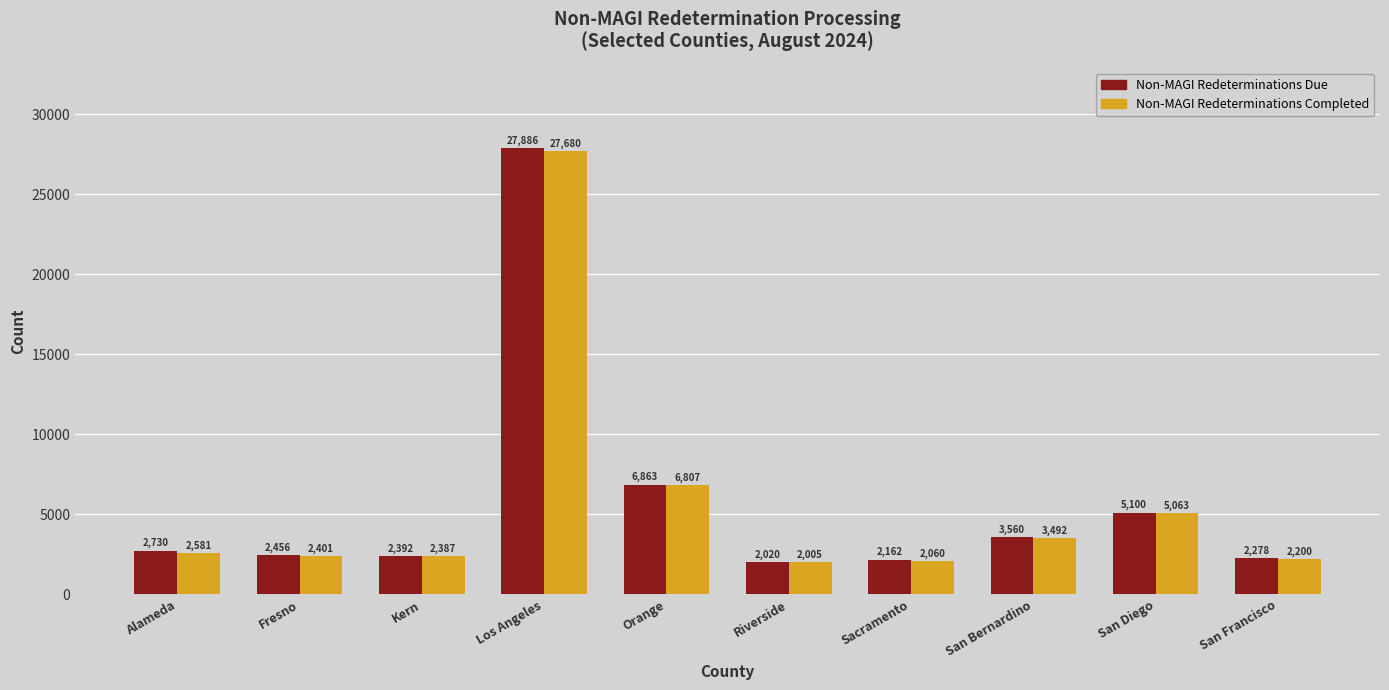

What position from the left is Los Angeles?

4